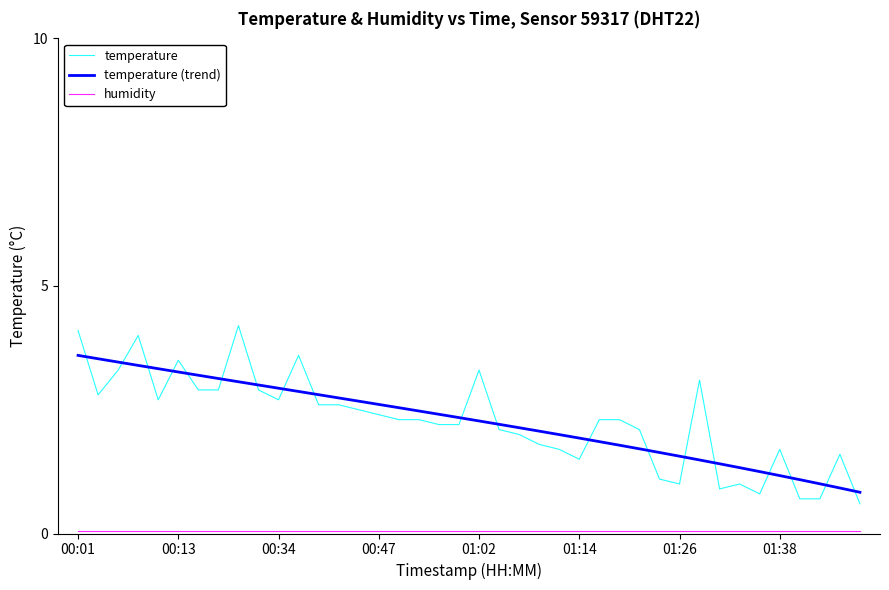

Which series has the widest spread of values?

temperature